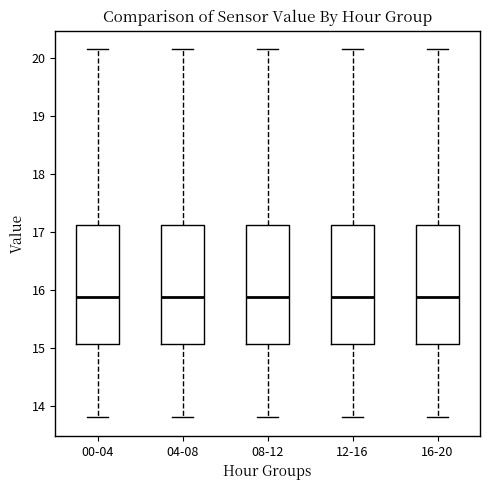

Reading left to right, read every box against the y-axis: the position of its median line, the range the box covers, and the ends of its whiskers. The values are not printed on the chart, so give them approximately, as read against the axis.

00-04: median 15.9, box 15.1 to 17.1, whiskers 13.8 to 20.2
04-08: median 15.9, box 15.1 to 17.1, whiskers 13.8 to 20.2
08-12: median 15.9, box 15.1 to 17.1, whiskers 13.8 to 20.2
12-16: median 15.9, box 15.1 to 17.1, whiskers 13.8 to 20.2
16-20: median 15.9, box 15.1 to 17.1, whiskers 13.8 to 20.2